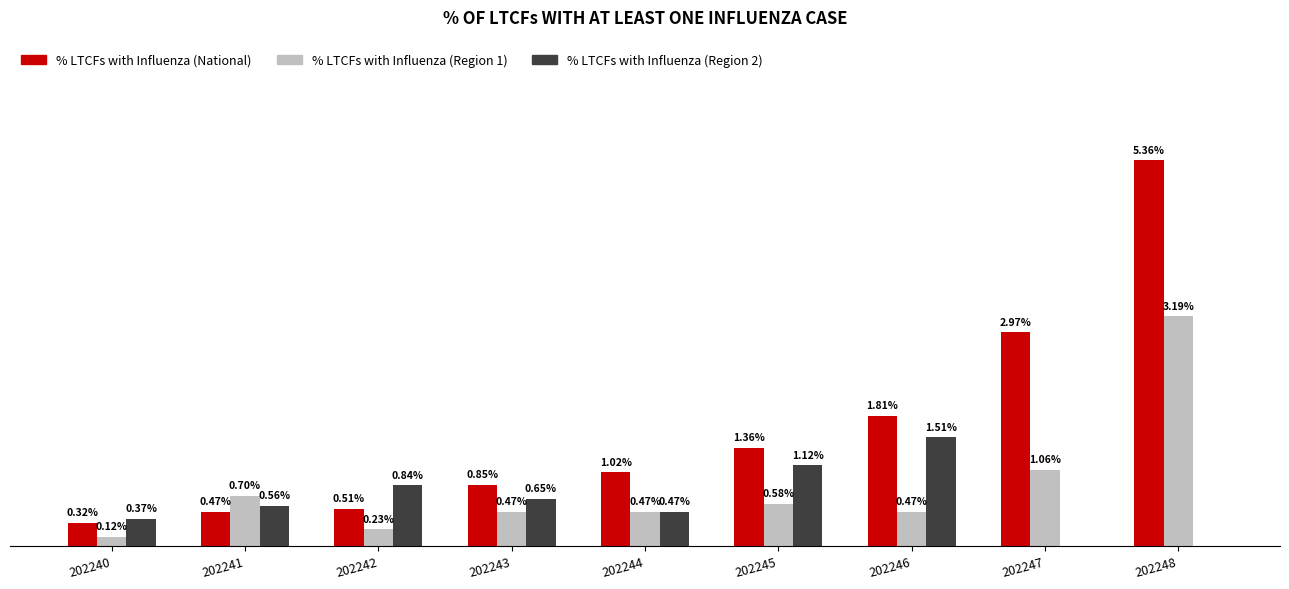

Between 202240 and 202244, which series saw the biggest shift?

% LTCFs with Influenza (National)